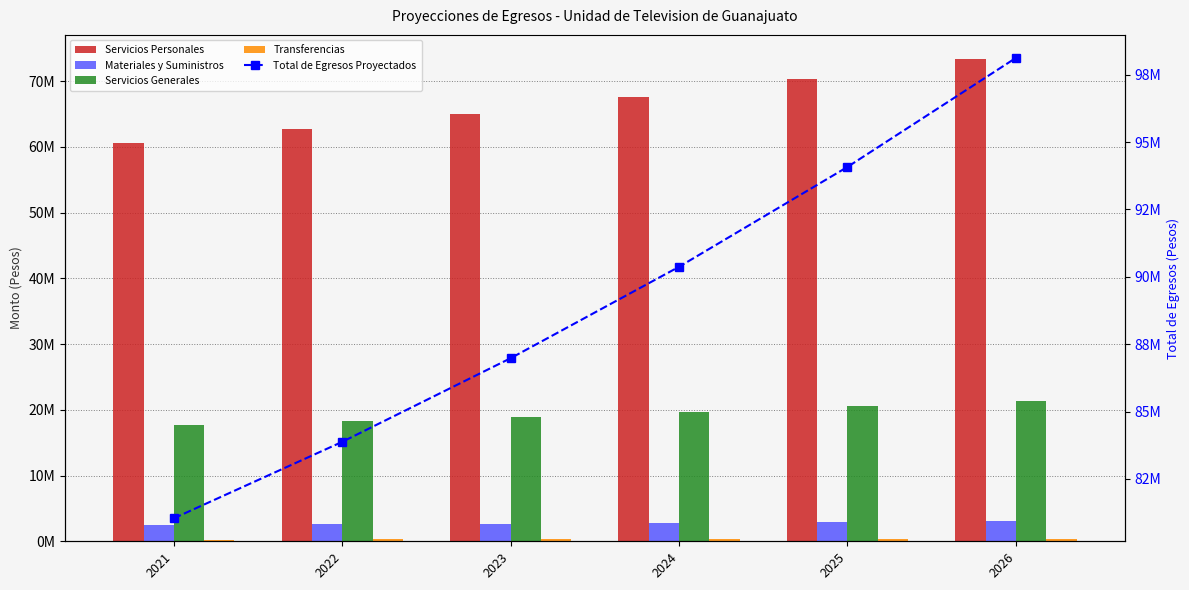

What is the value of the Materiales y Suministros bar at the 4th from the left?

2802777.4